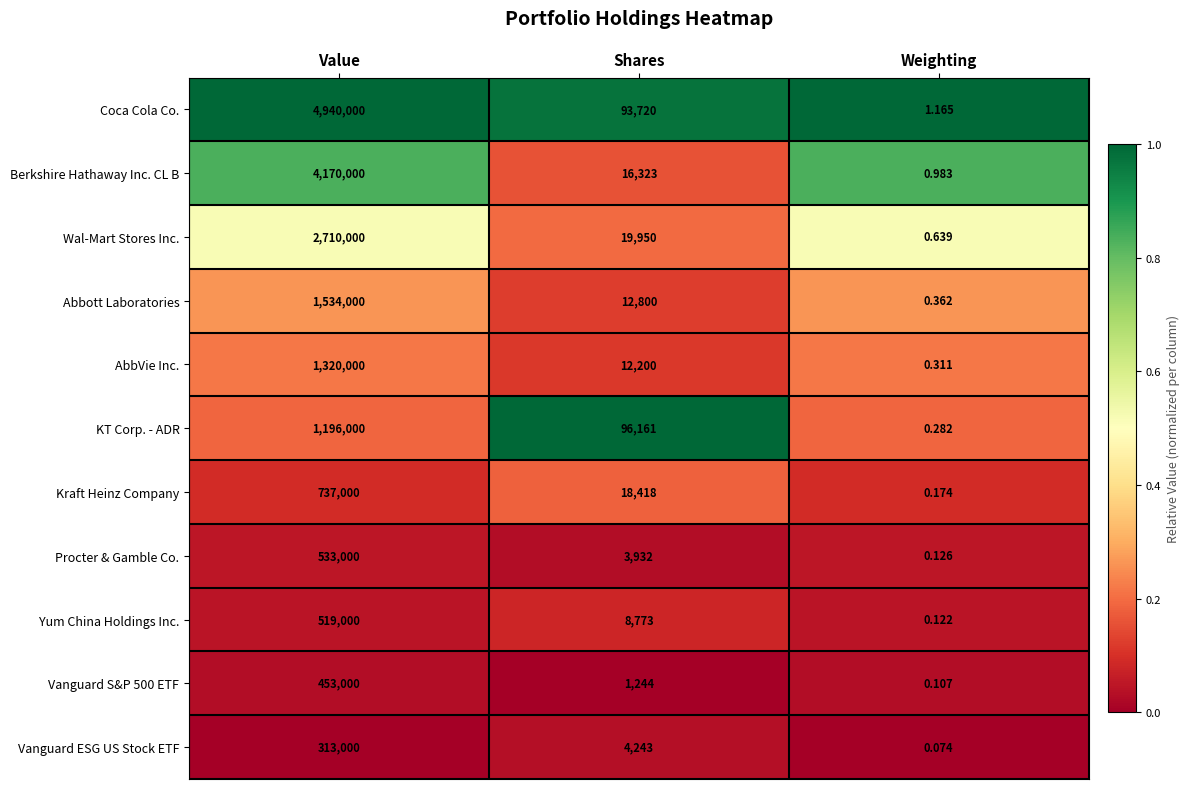

Which category has the lowest value across all series?

Weighting